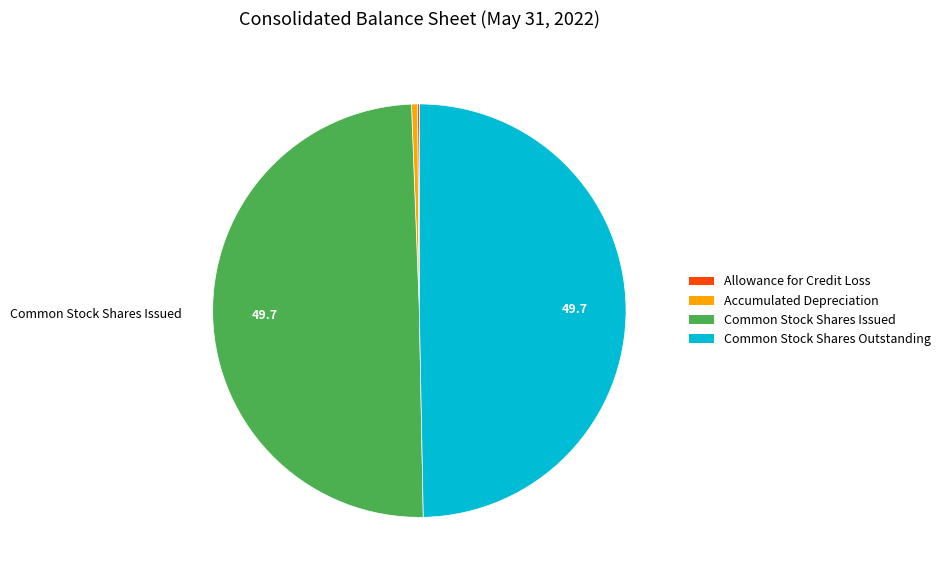

Is there a majority slice in this chart?

No